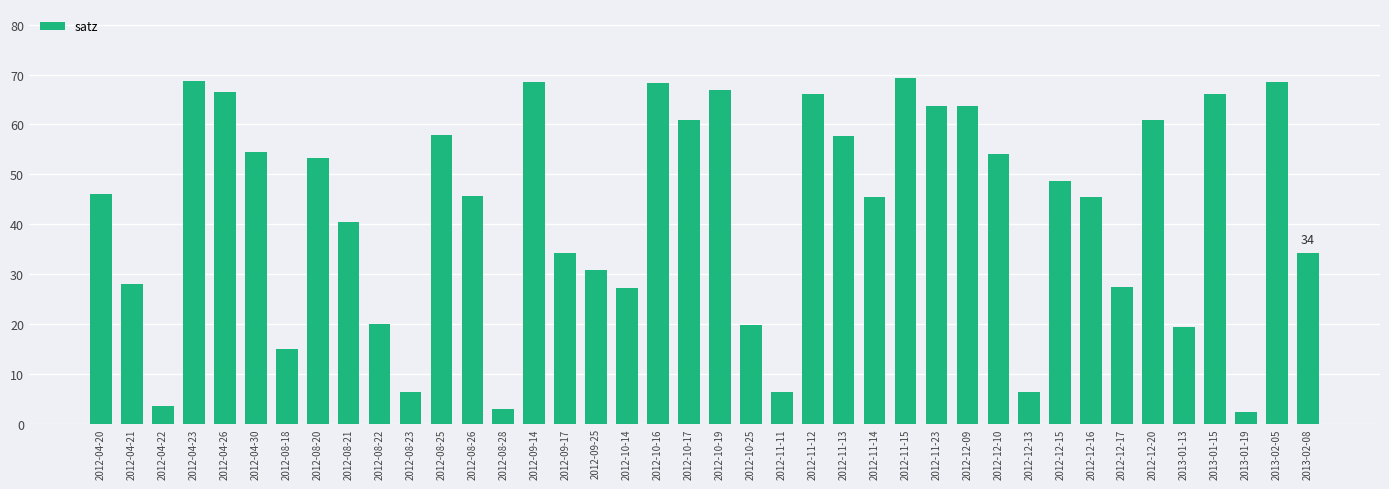

What is the label of the 15th bar from the left?

2012-09-14